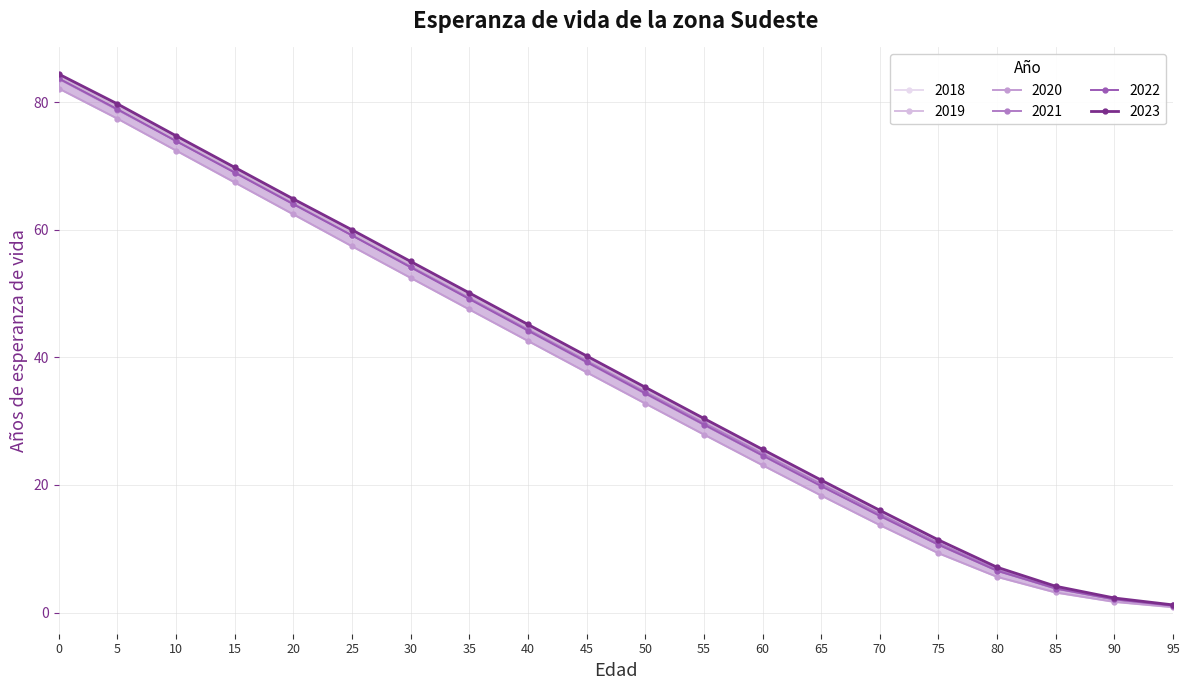

Reading right to left, transcribe all the data shown in this chart.

2023: 1.2	2.3	4.1	7.1	11.4	16.0	20.8	25.6	30.4	35.3	40.2	45.1	50.1	55.0	60.0	64.8	69.8	74.7	79.7	84.4
2022: 1.1	2.1	3.8	6.5	10.6	15.2	19.8	24.6	29.4	34.3	39.2	44.2	49.1	54.1	59.1	64.0	68.9	73.9	78.9	83.7
2021: 1.1	2.1	3.9	6.7	10.9	15.4	20.1	24.9	29.7	34.6	39.5	44.4	49.3	54.2	59.1	64.1	69.0	73.9	78.8	83.6
2020: 0.9	1.7	3.1	5.6	9.3	13.7	18.3	23.1	27.9	32.8	37.6	42.6	47.5	52.5	57.4	62.4	67.4	72.4	77.4	82.1
2019: 1.1	2.2	4.0	6.8	11.0	15.5	20.2	24.9	29.7	34.5	39.4	44.2	49.1	54.0	58.9	63.8	68.8	73.7	78.7	83.6
2018: 1.1	2.1	3.9	6.7	10.7	15.2	19.9	24.7	29.5	34.3	39.2	44.1	49.1	54.0	59.0	64.0	68.9	73.8	78.8	83.6